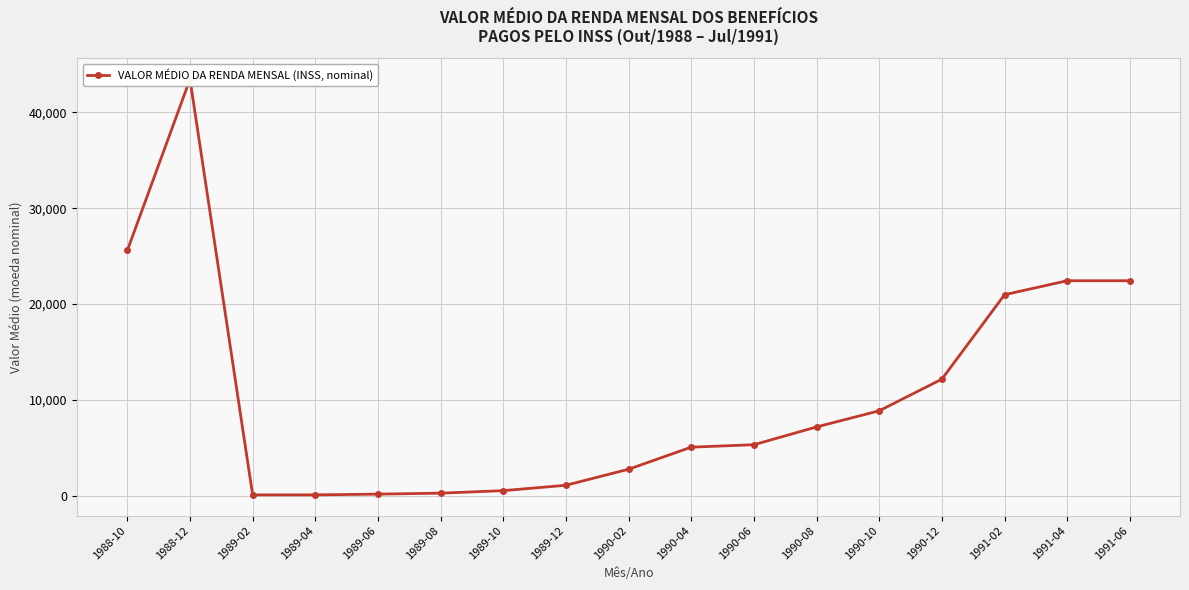

At which category does the data reach its first local peak?

1988-12